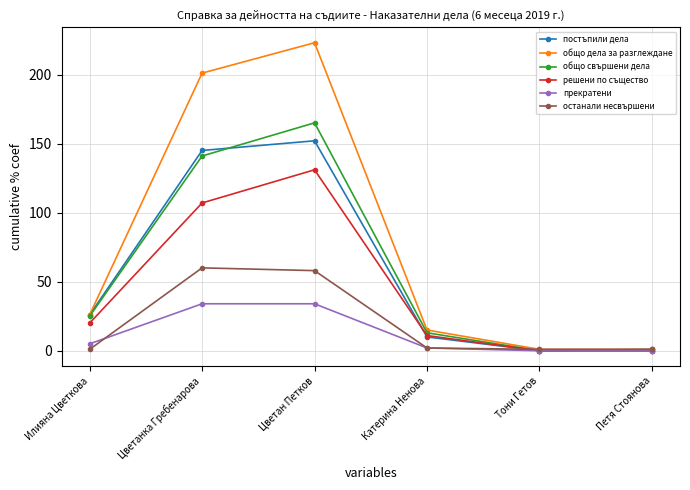

How many data points in решени по същество are less than 20?

3